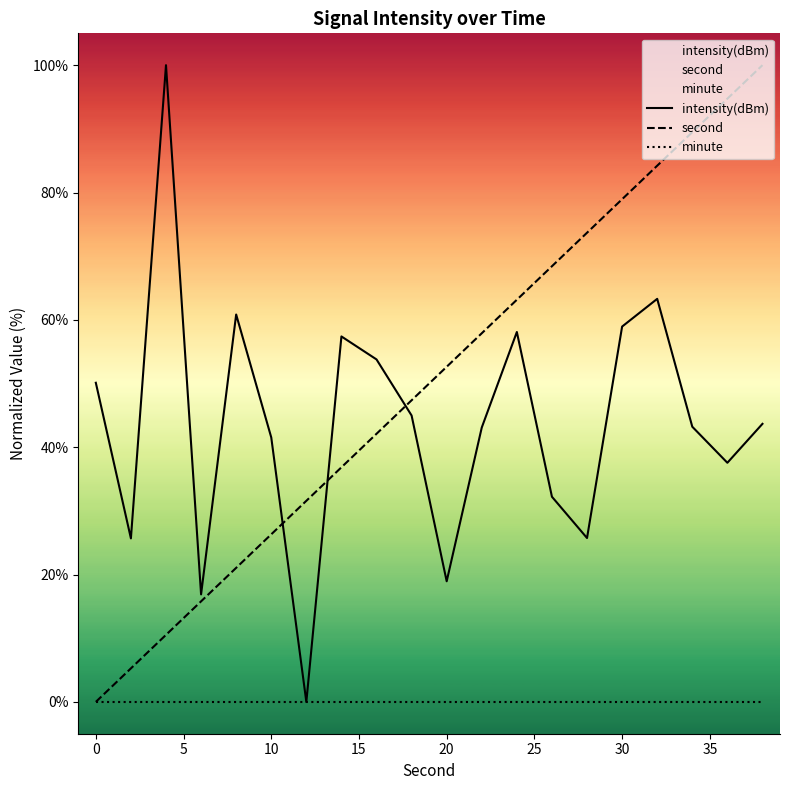

Is it true that second equals 78.9 at 30?

True